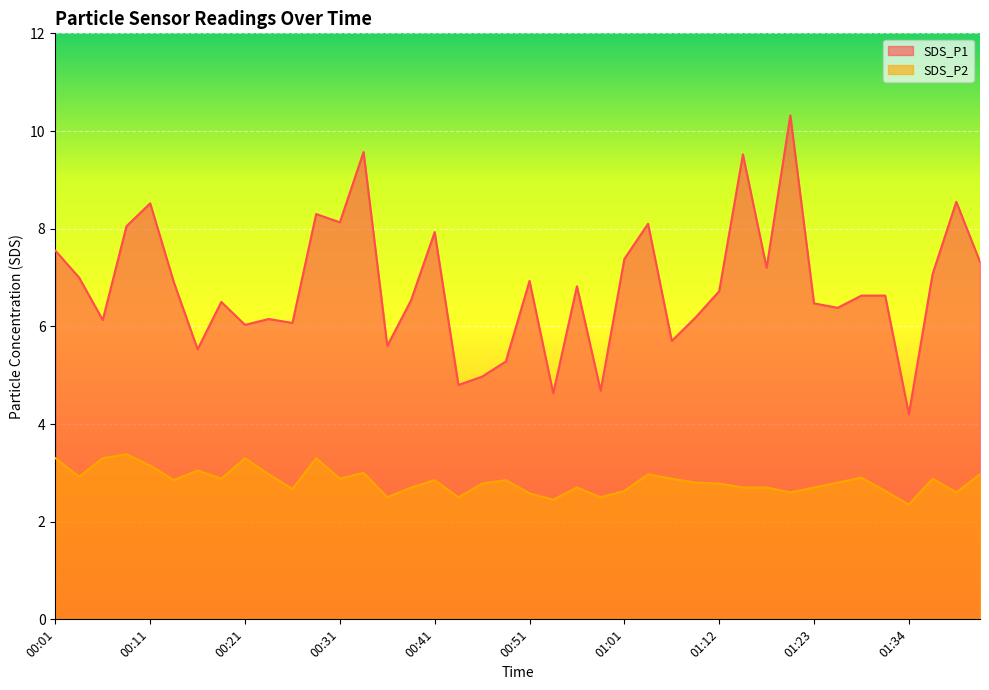

How many interior local peaks does the SDS_P2 series have?

11